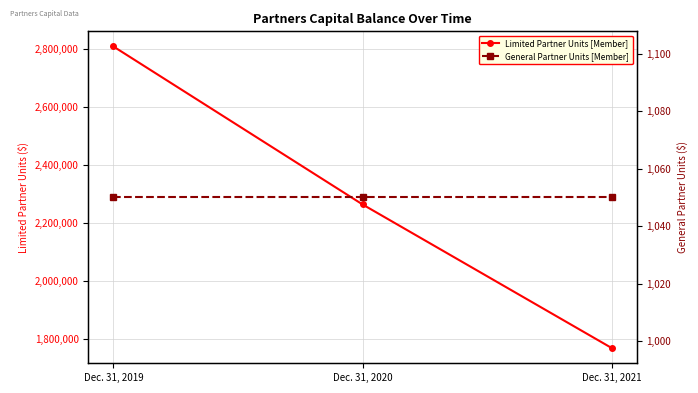

Rank the categories by Limited Partner Units [Member] value from highest to lowest.

Dec. 31, 2019, Dec. 31, 2020, Dec. 31, 2021